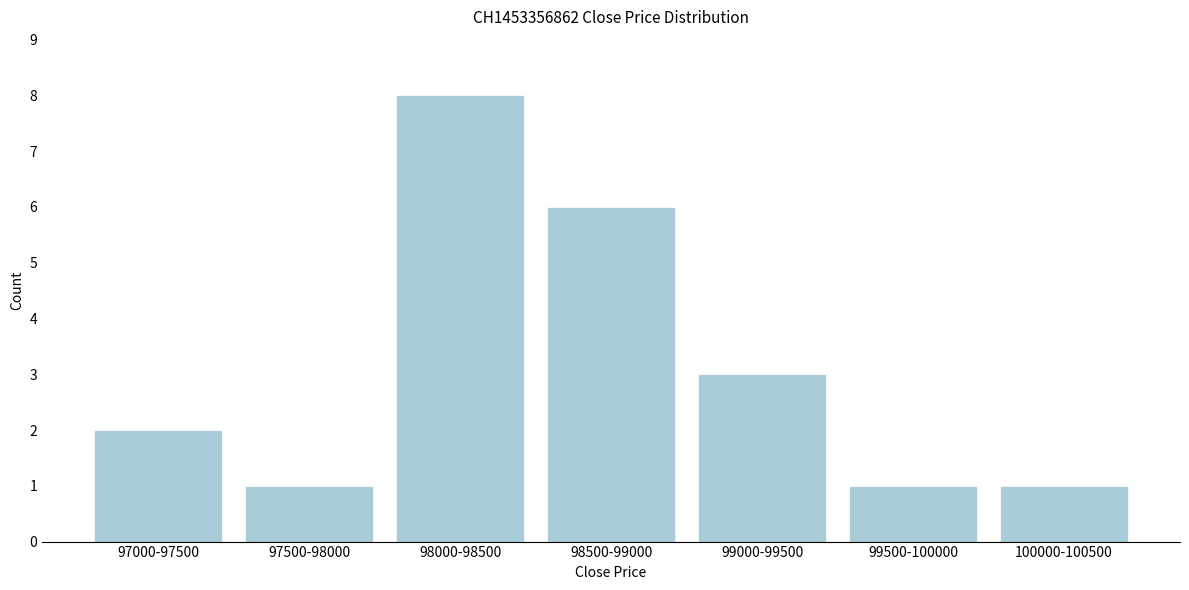

Reading left to right, list all the values displayed in this chart.

97000-97500=2	97500-98000=1	98000-98500=8	98500-99000=6	99000-99500=3	99500-100000=1	100000-100500=1